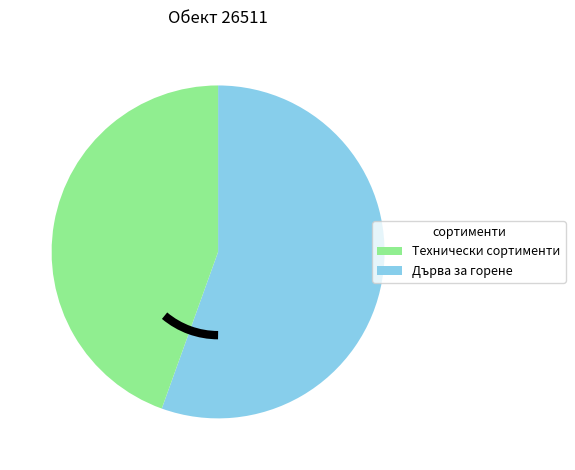

Is there any slice that represents more than half of the pie?

Yes